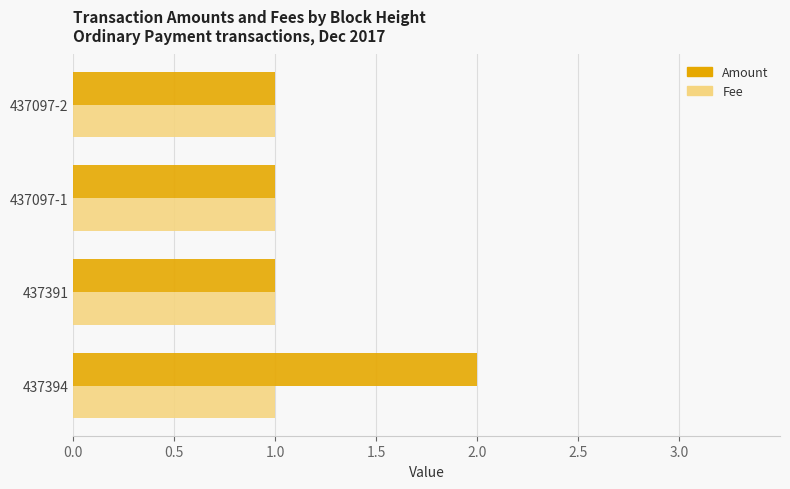

Which series has the largest range (max minus min)?

Amount